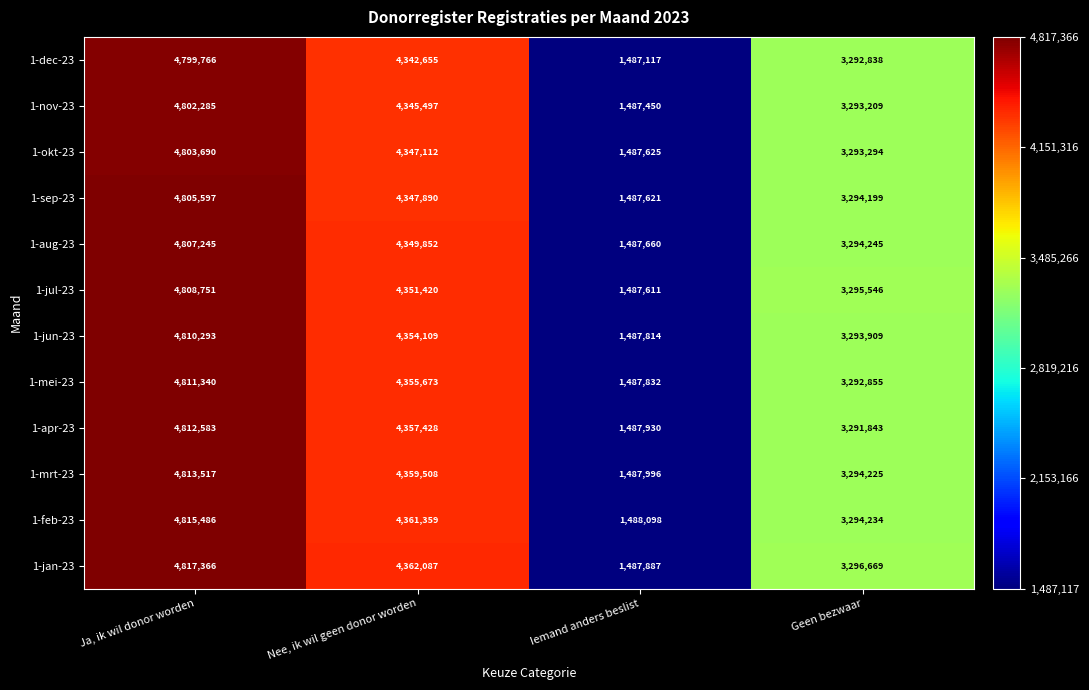

List the labels in order of 1-nov-23 value, largest first.

Ja, ik wil donor worden, Nee, ik wil geen donor worden, Geen bezwaar, Iemand anders beslist